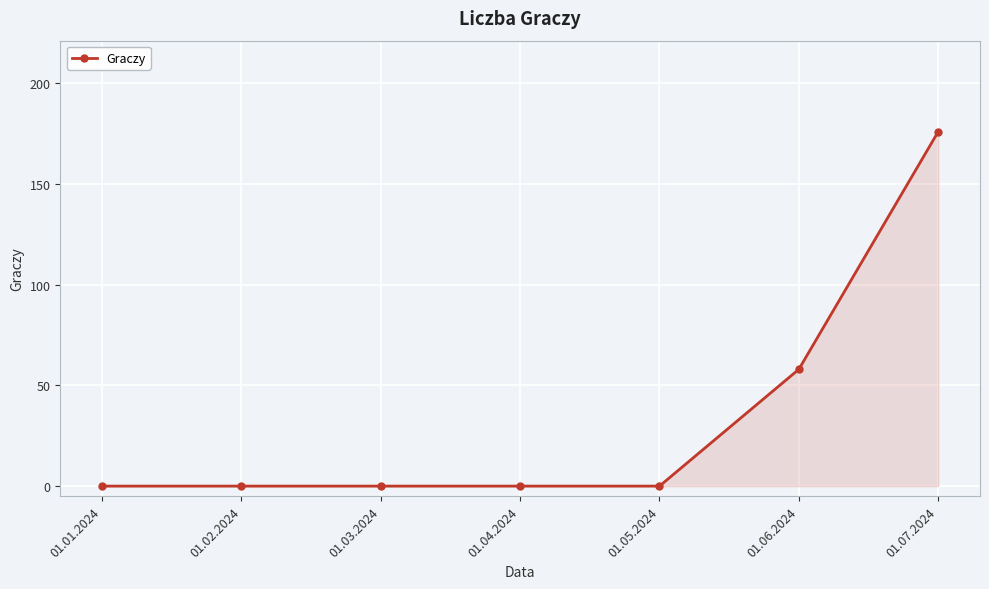

What is the difference between the second highest and minimum values?

58